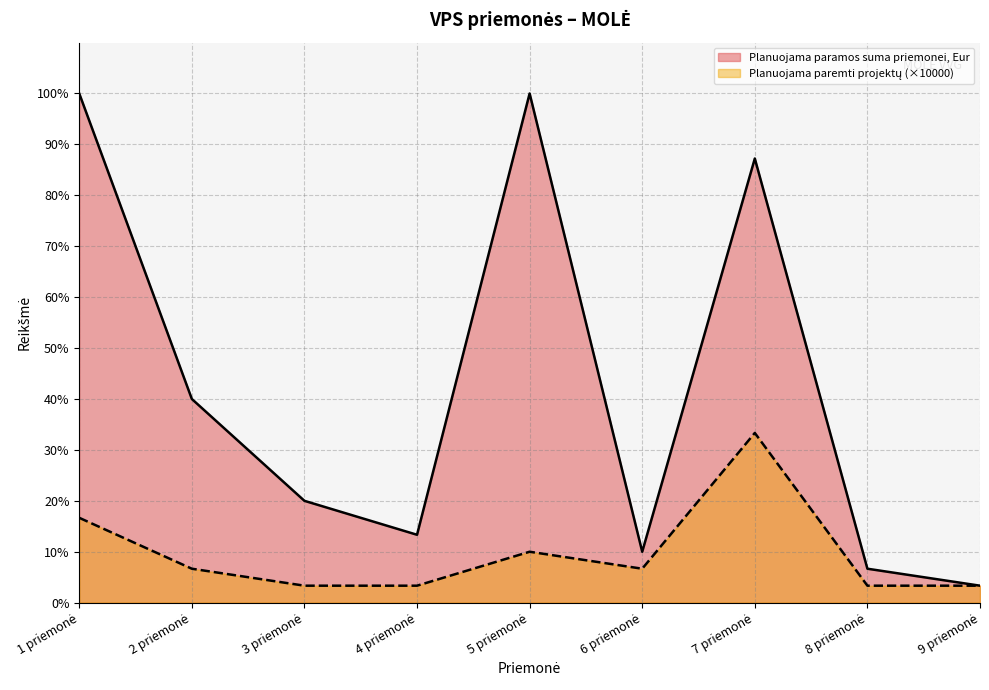

True or false: Planuojama paremti projektų and Planuojama paramos suma priemonei, Eur cross at least once.

False